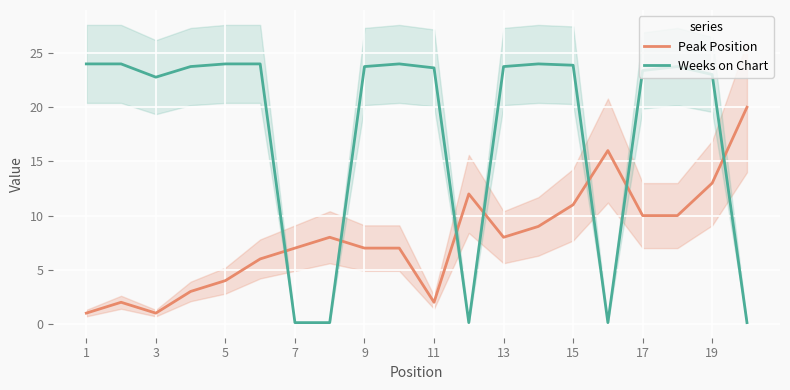

What is the maximum value for Peak Position?

20.0